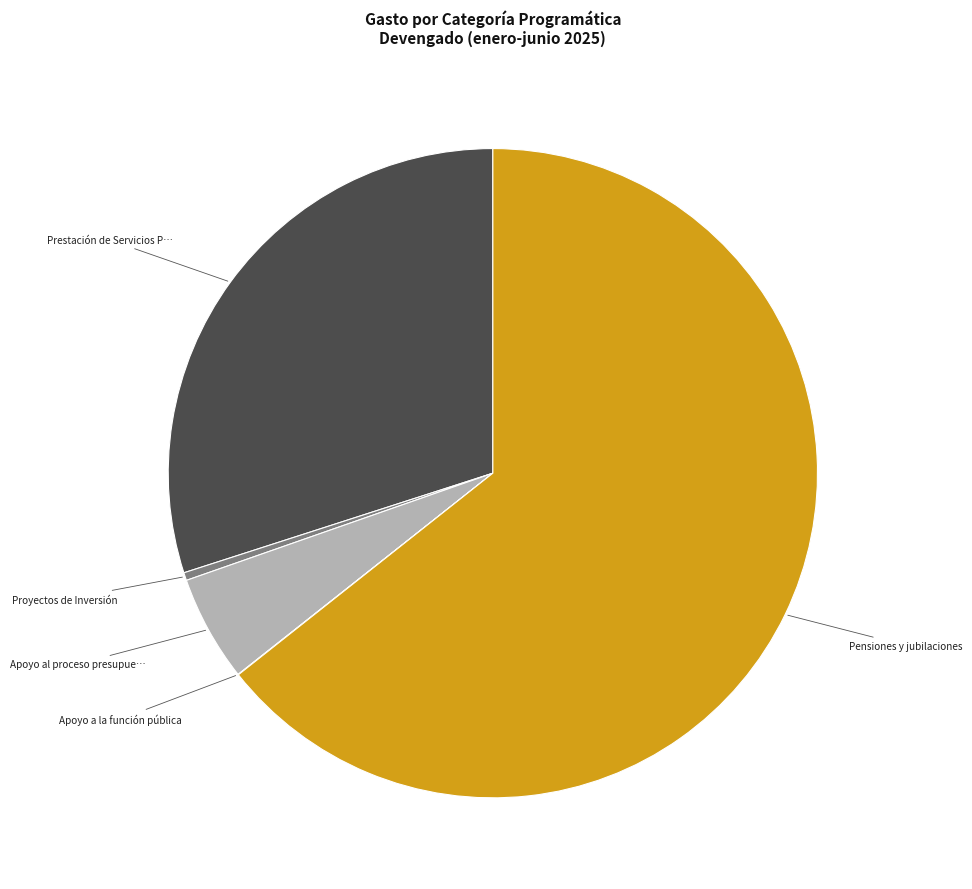

Is there any slice that represents more than half of the pie?

Yes